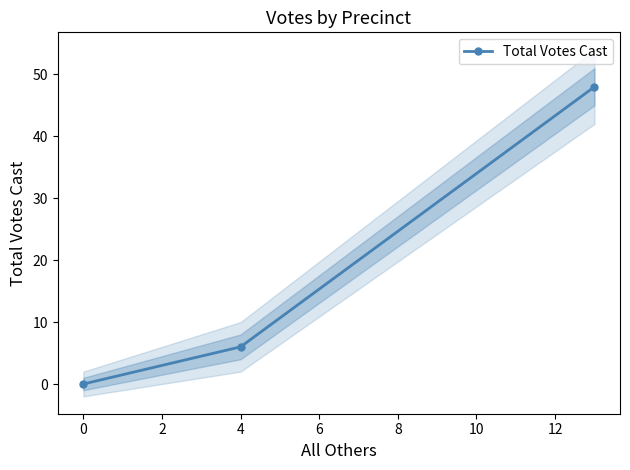

Count the number of data series in this chart.

1